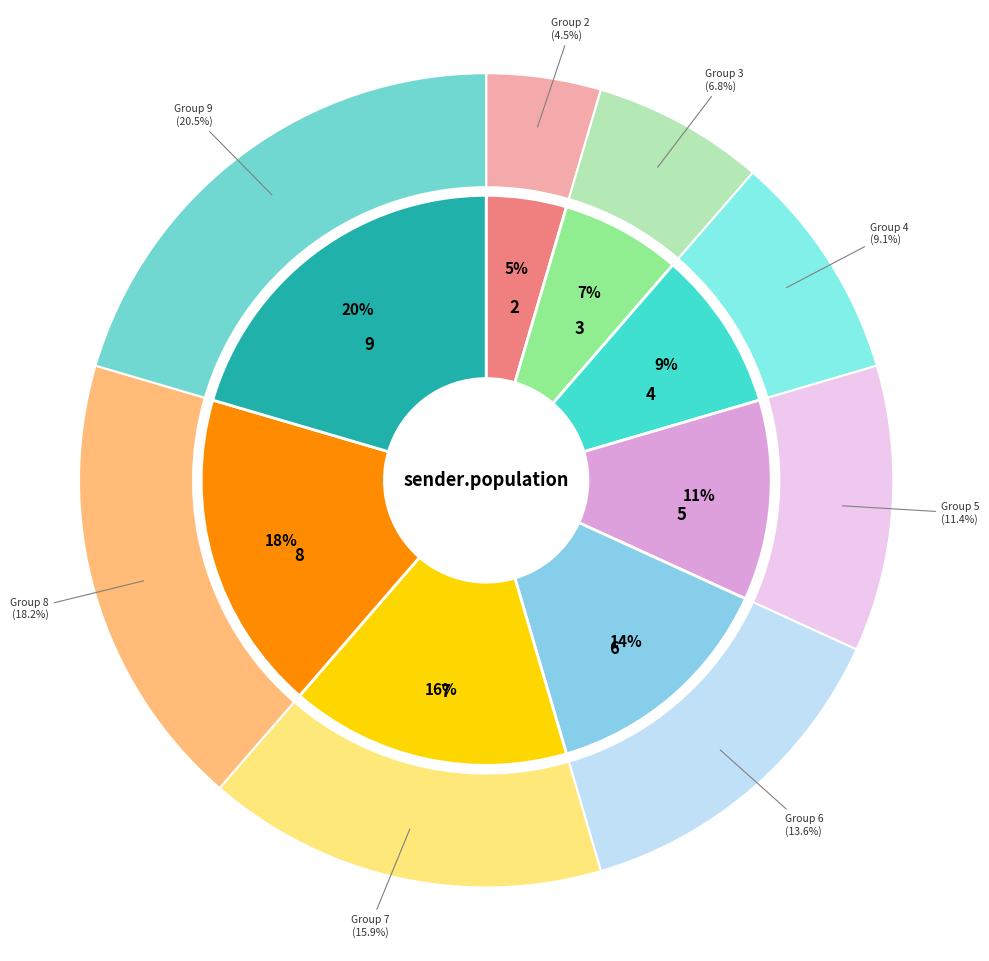

What percentage is the 6 slice, to the nearest percent?

14%